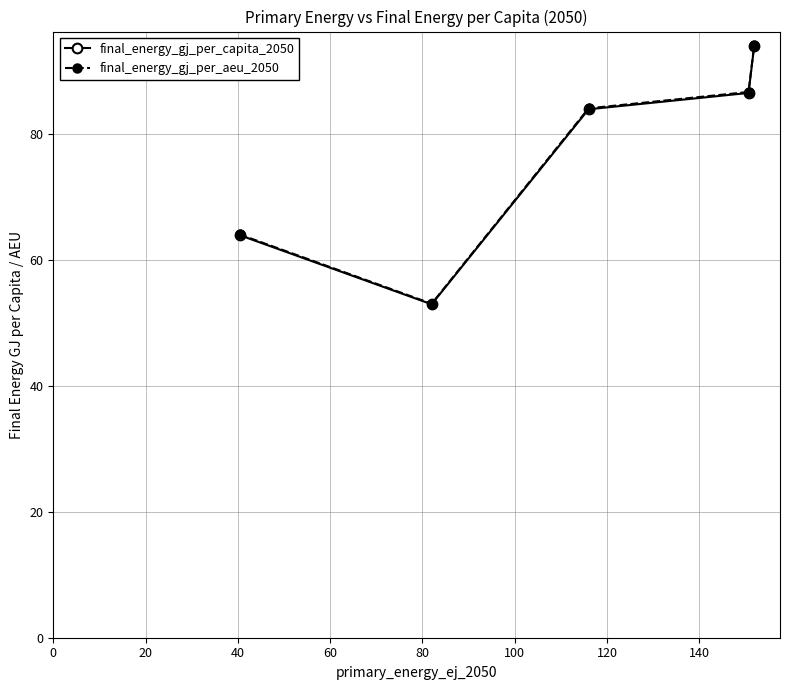

What is the highest value of the final_energy_gj_per_capita_2050 series?

94.1